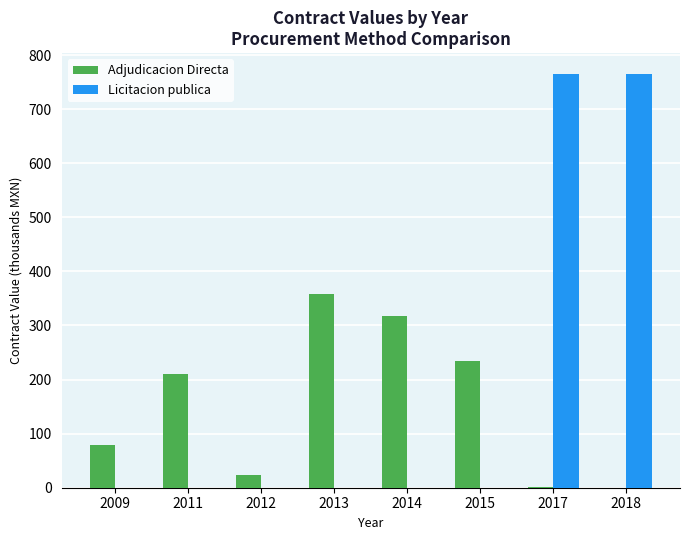

Between 2009 and 2014, which series saw the biggest shift?

Adjudicacion Directa